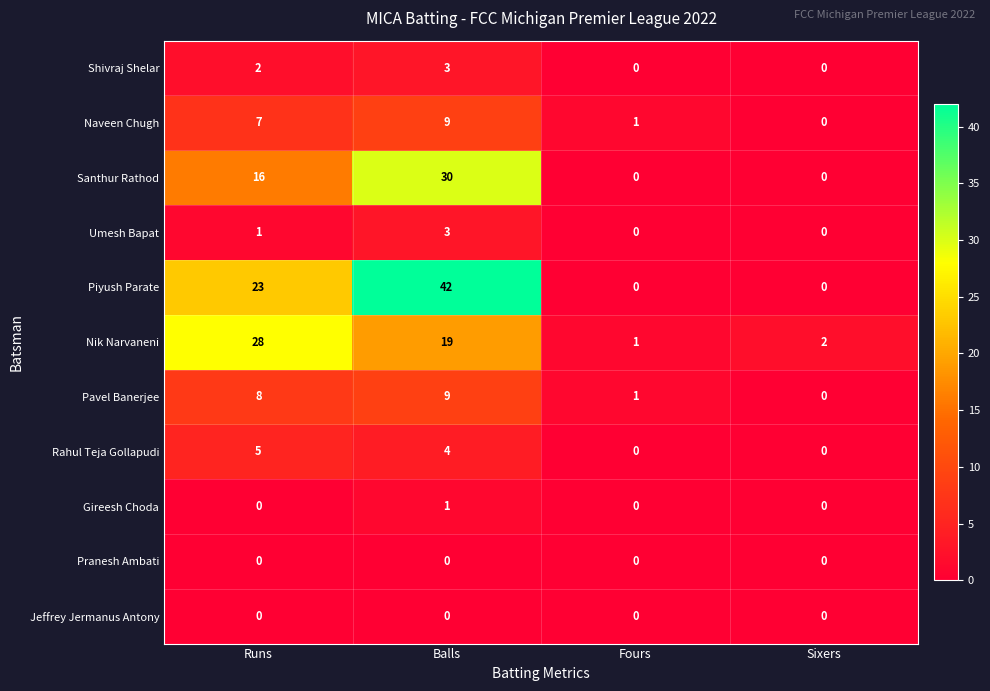

Is it true that Umesh Bapat equals 0 at Runs?

False